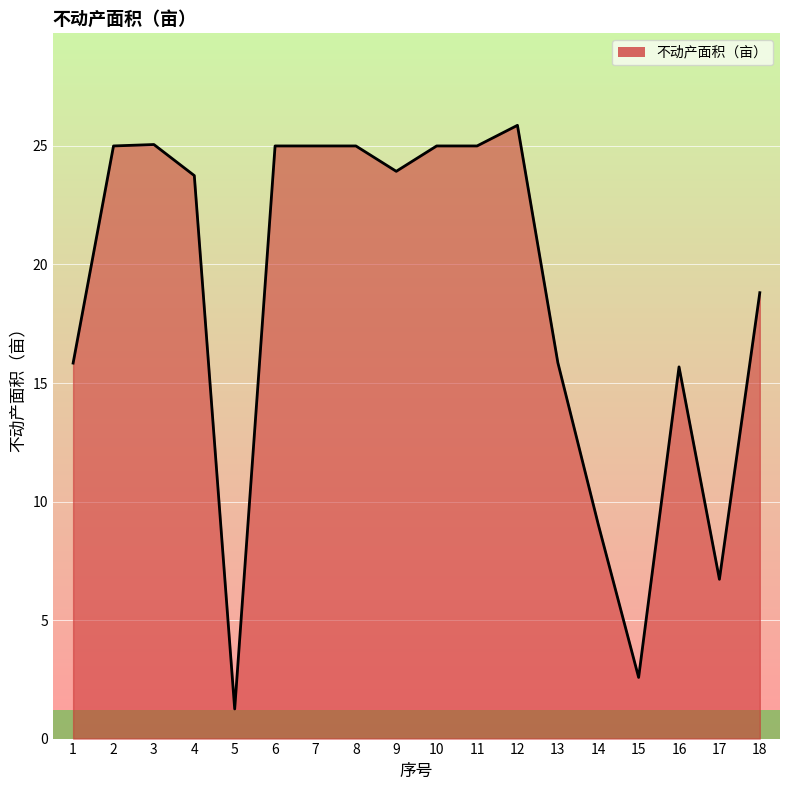

The value at 6 is 40.7. True or false?

False